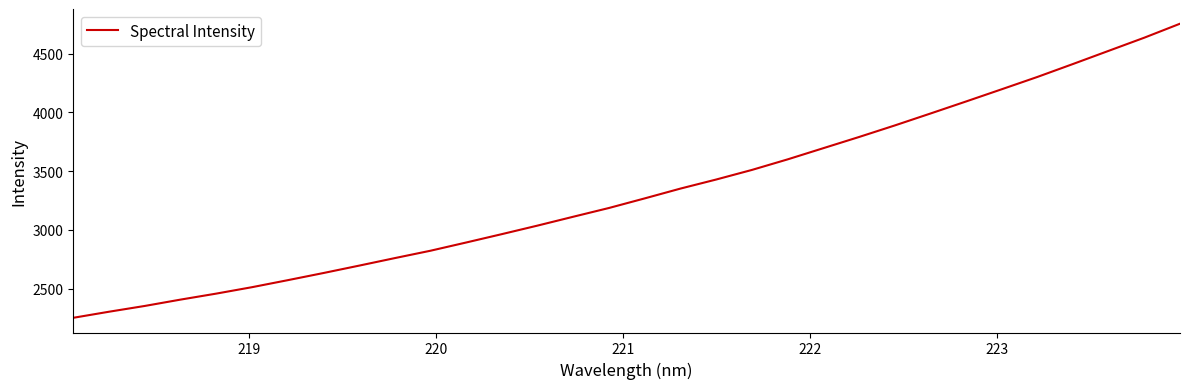

What is the sum of all values?

106427.4